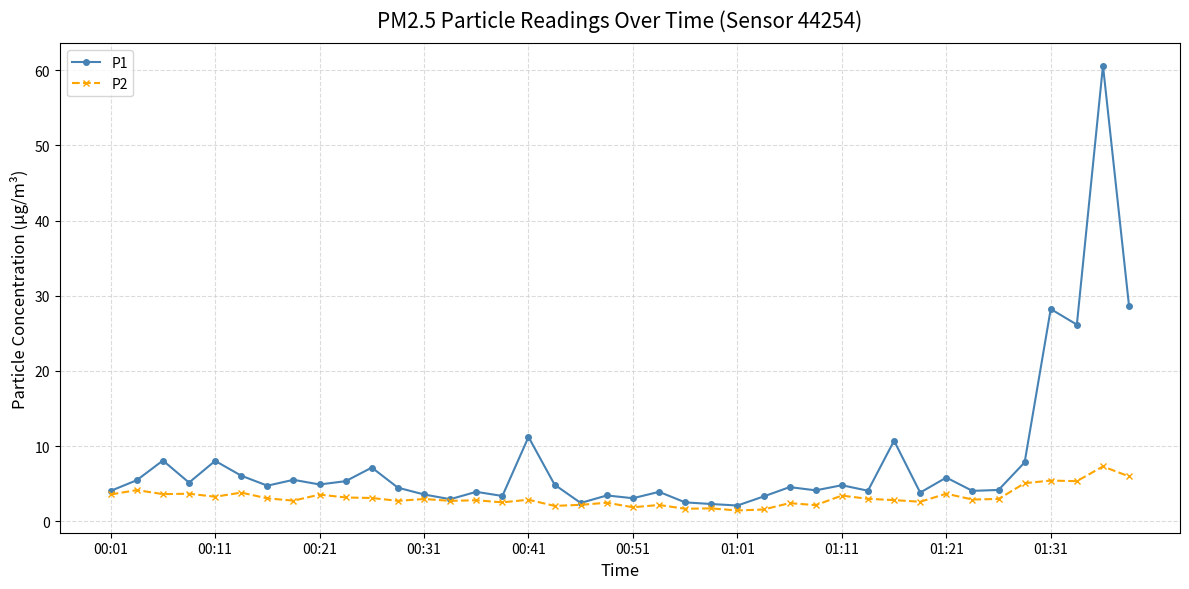

True or false: P1 has more than 1 interior local peaks.

True